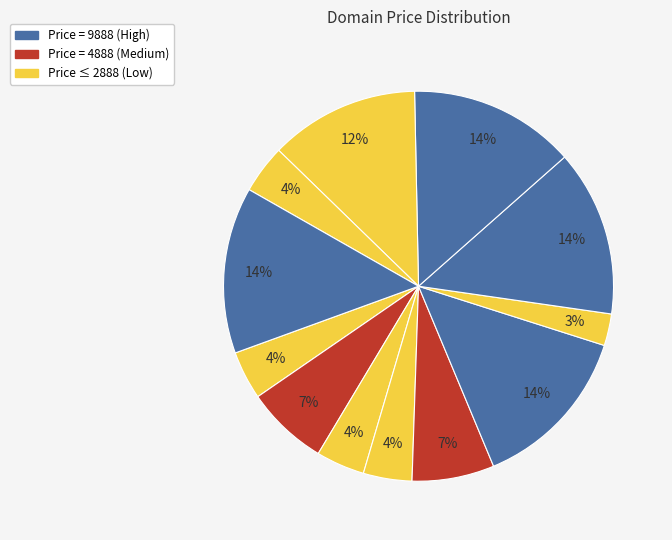

How many slices are in this pie chart?

12